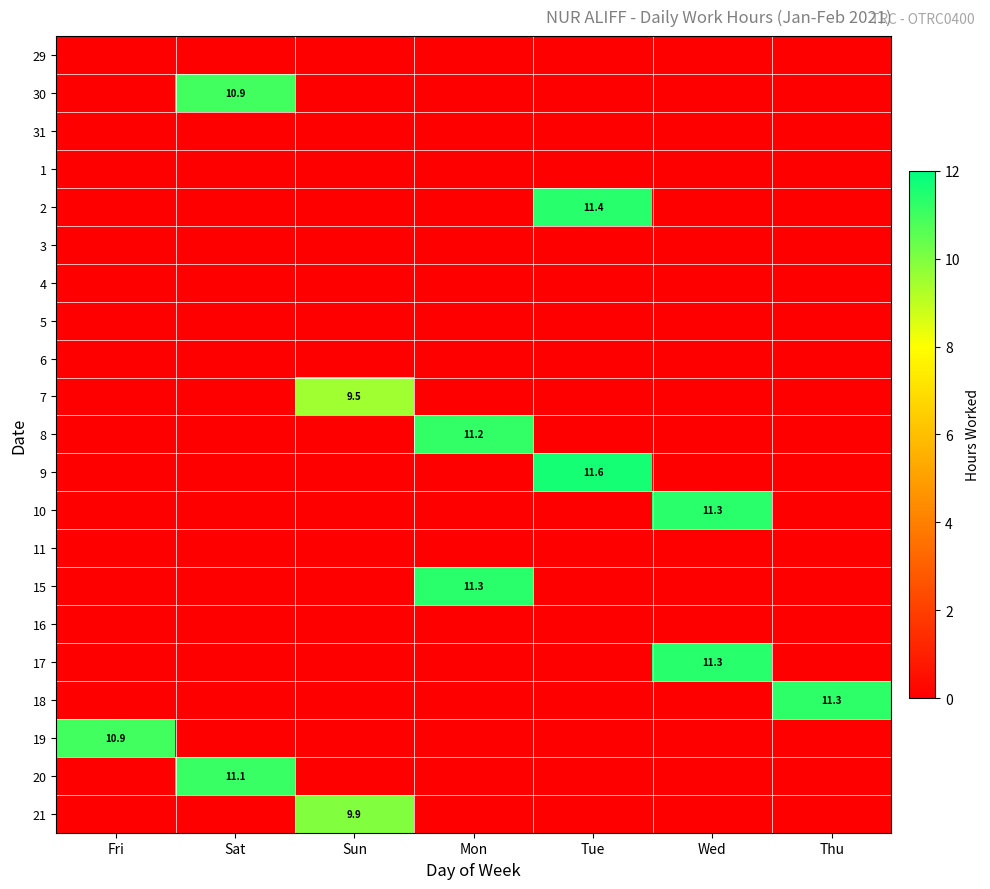

The 19 series shows 10.9 at Fri. True or false?

True